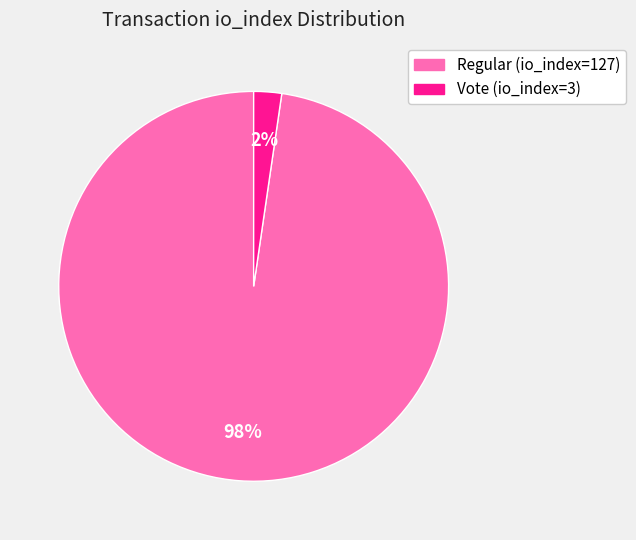

What is the largest slice in the pie chart?

Regular (io_index=127)